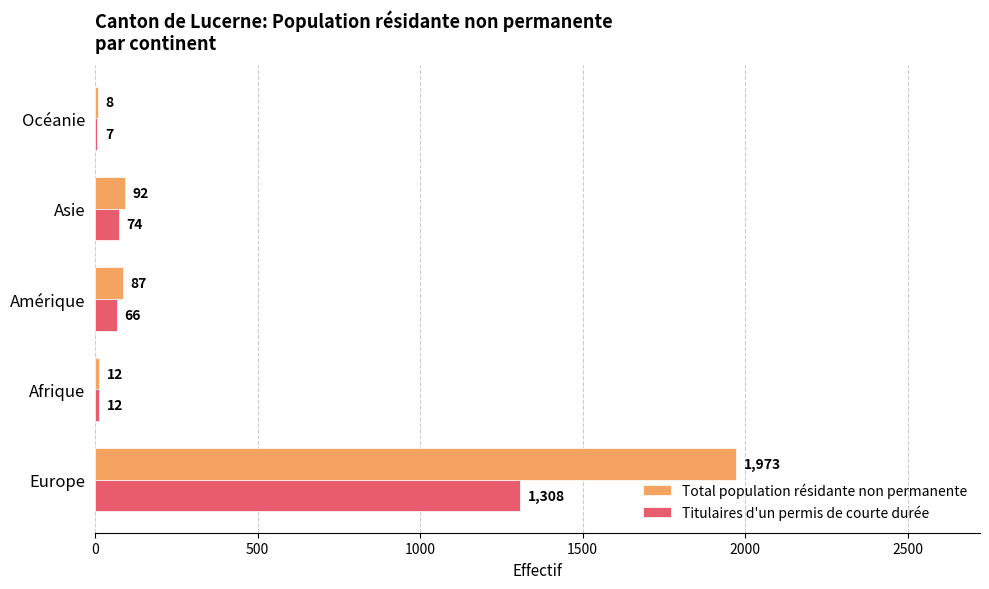

What is the sum of all Total population résidante non permanente values?

2172